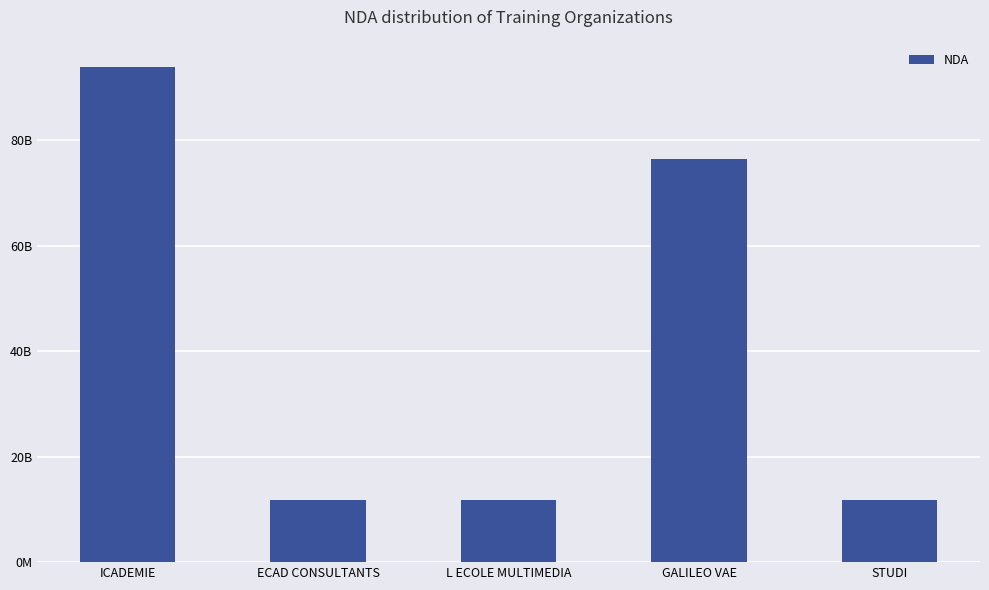

Which label corresponds to the largest value in the chart?

ICADEMIE